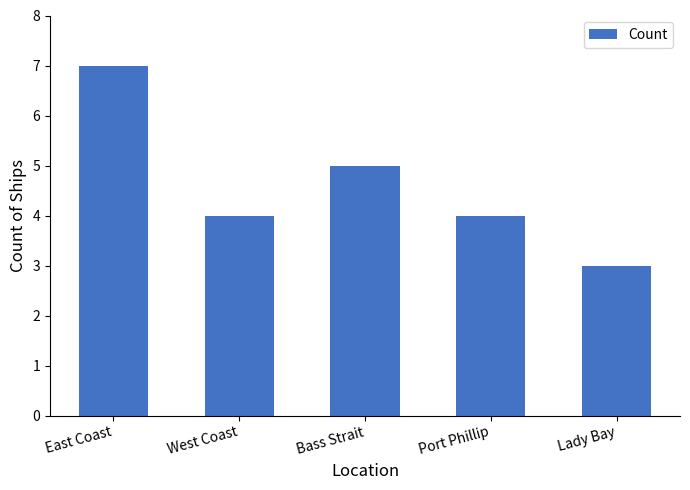

Which label corresponds to the smallest value in the chart?

Lady Bay